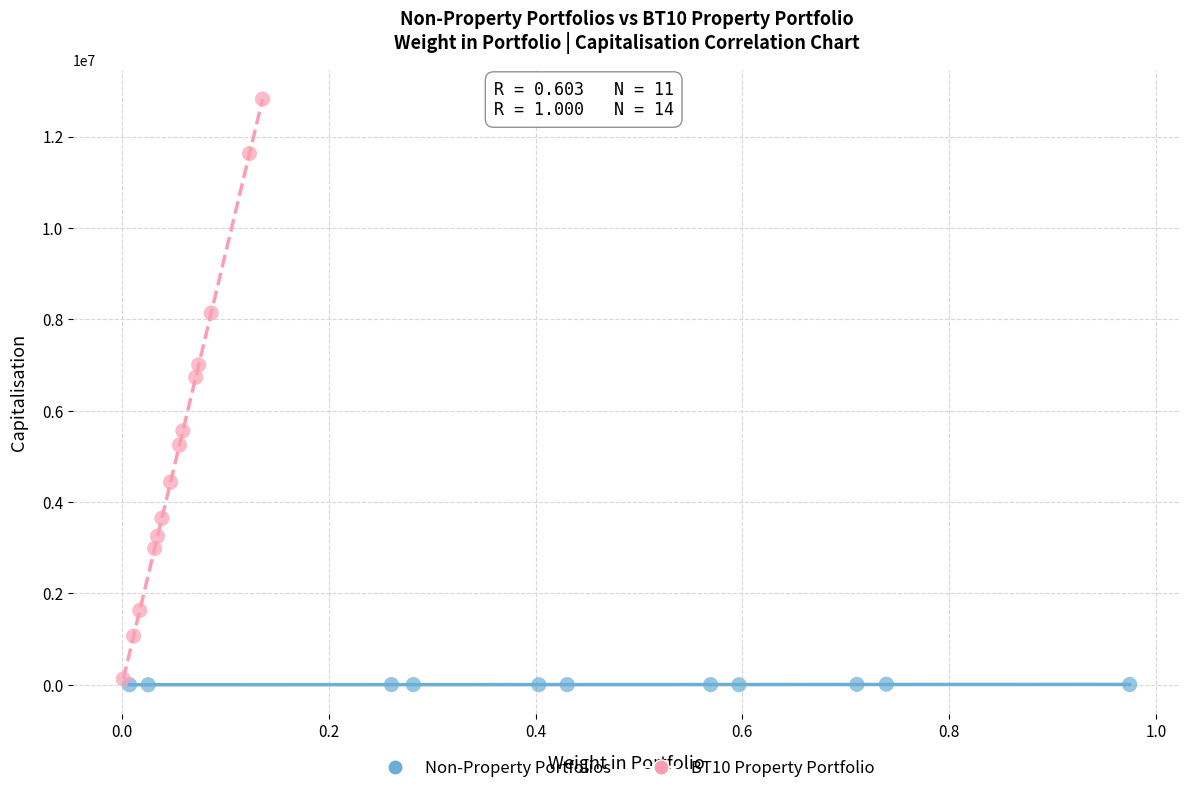

Which series contains the lowest Y value?

Non-Property Portfolios